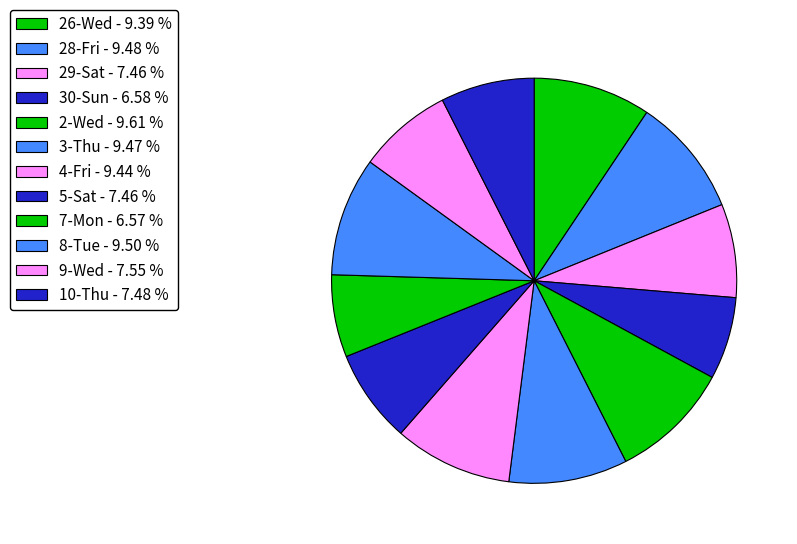

To the nearest percent, what is the combined percentage of 2-Wed and 10-Thu?

17%